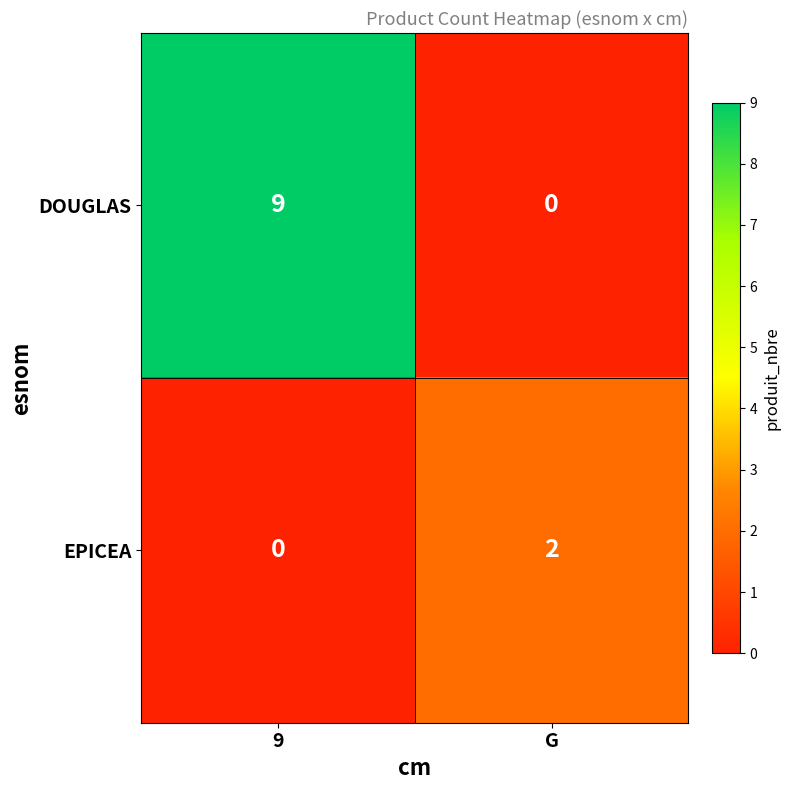

Count the number of categories in the chart.

2